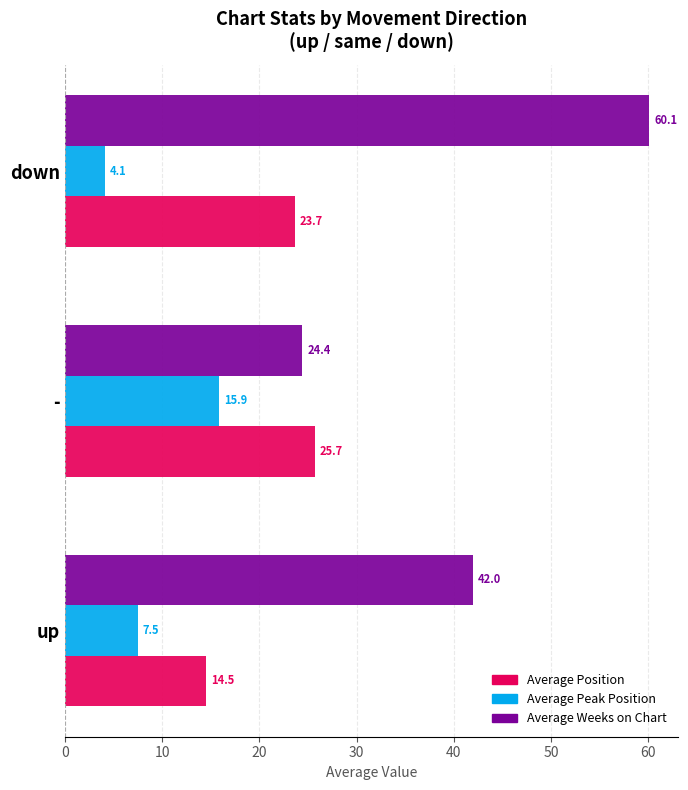

How many data points in Average Peak Position are above 7?

2